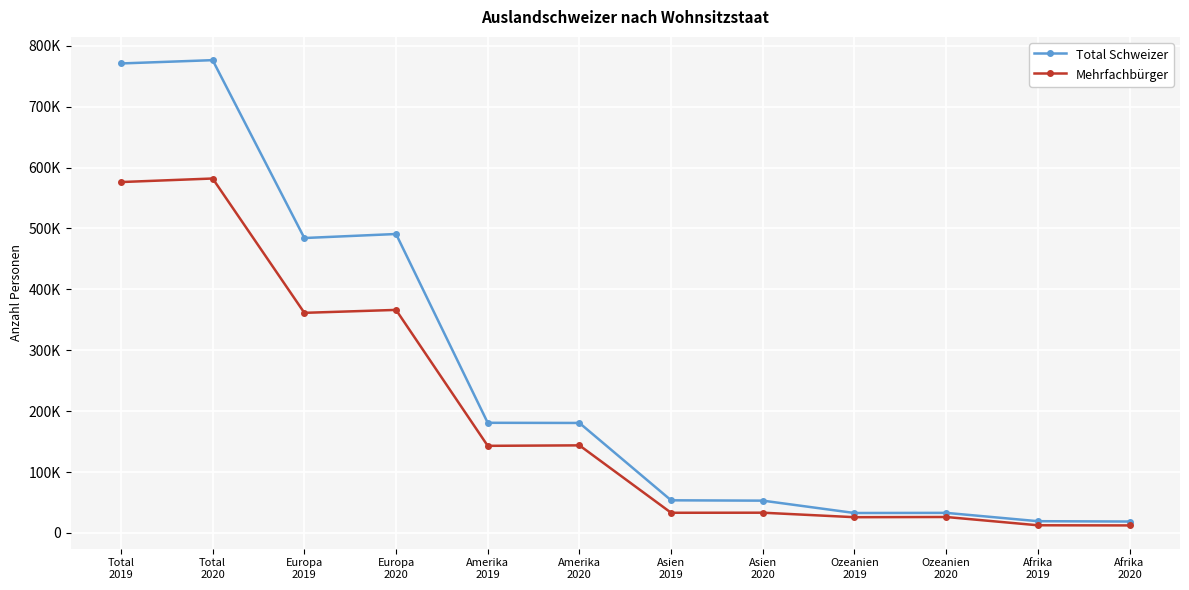

Which category has the highest value across all series?

Total
2020